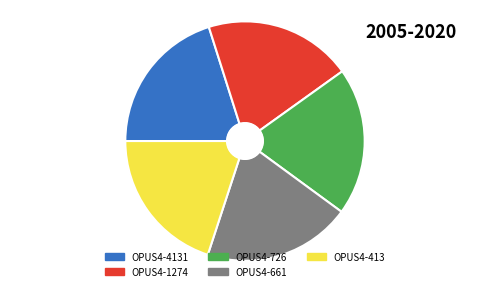

True or false: OPUS4-1274 accounts for 20% of the total.

True